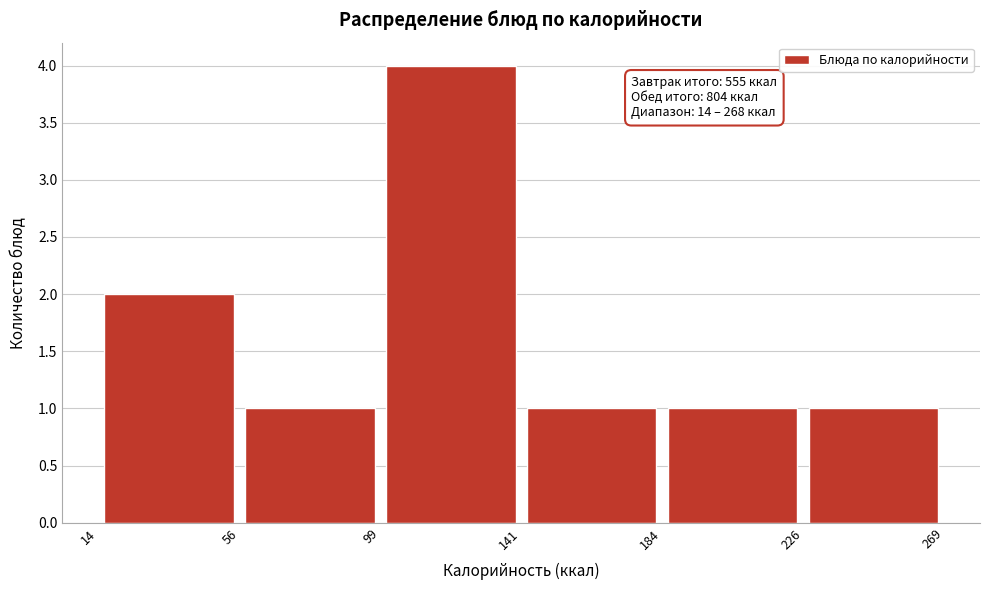

Over which range of the x-axis is the bar tallest?

99 to 141